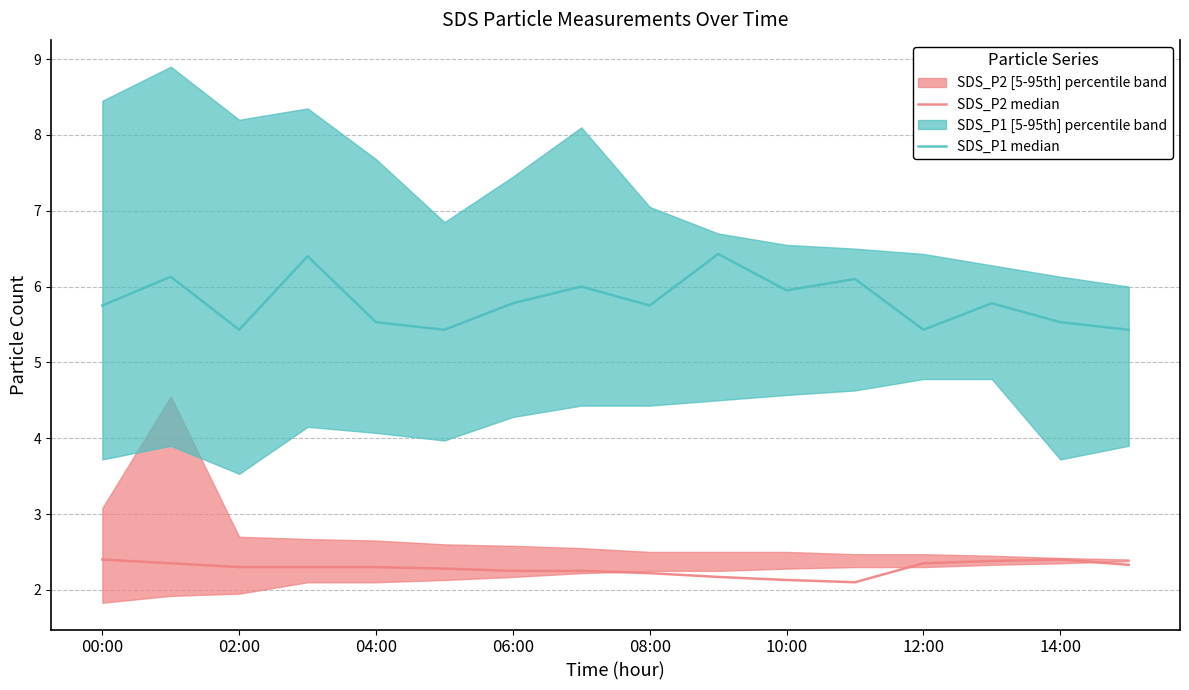

What is the approximate value of SDS_P2 median at 04:00?

2.3